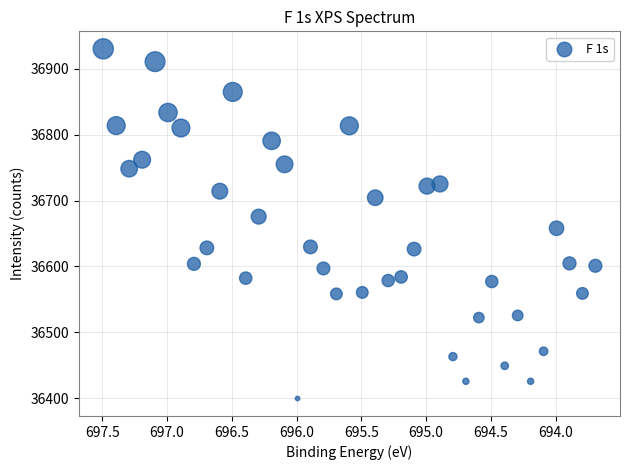

What is the range of Y values (max minus min)?

531.1